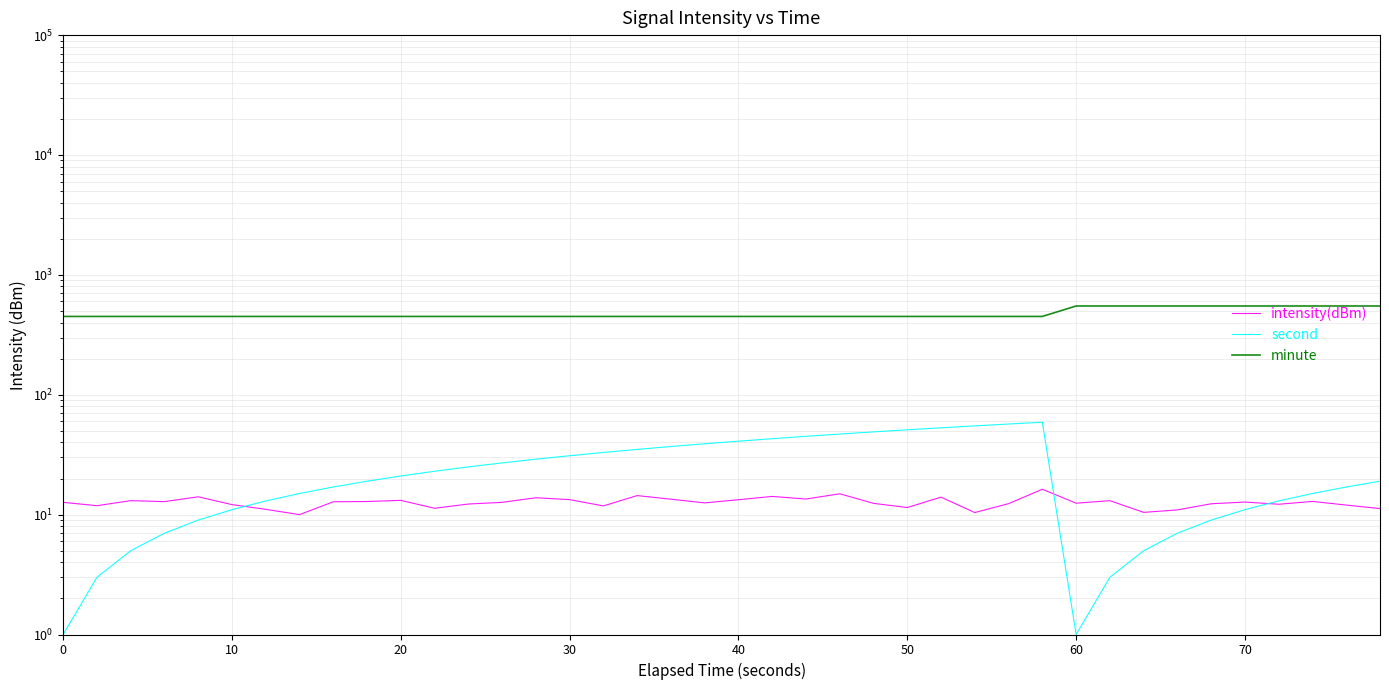

How many lines are shown in the chart?

3